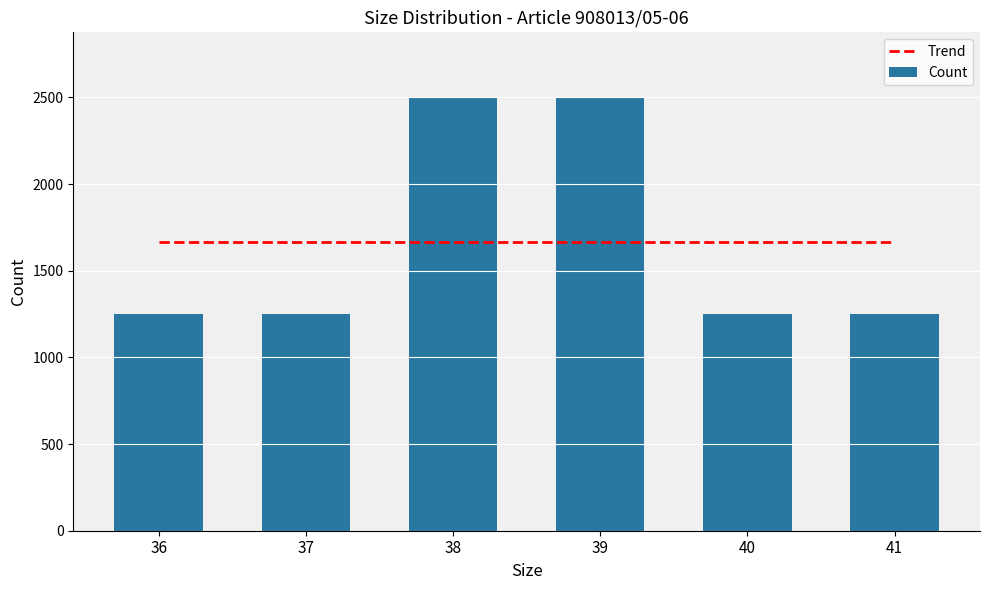

Reading right to left, transcribe all the data shown in this chart.

Trend: 41=1666.7	40=1666.7	39=1666.7	38=1666.7	37=1666.7	36=1666.7
Count: 41=1250.0	40=1250.0	39=2500.0	38=2500.0	37=1250.0	36=1250.0